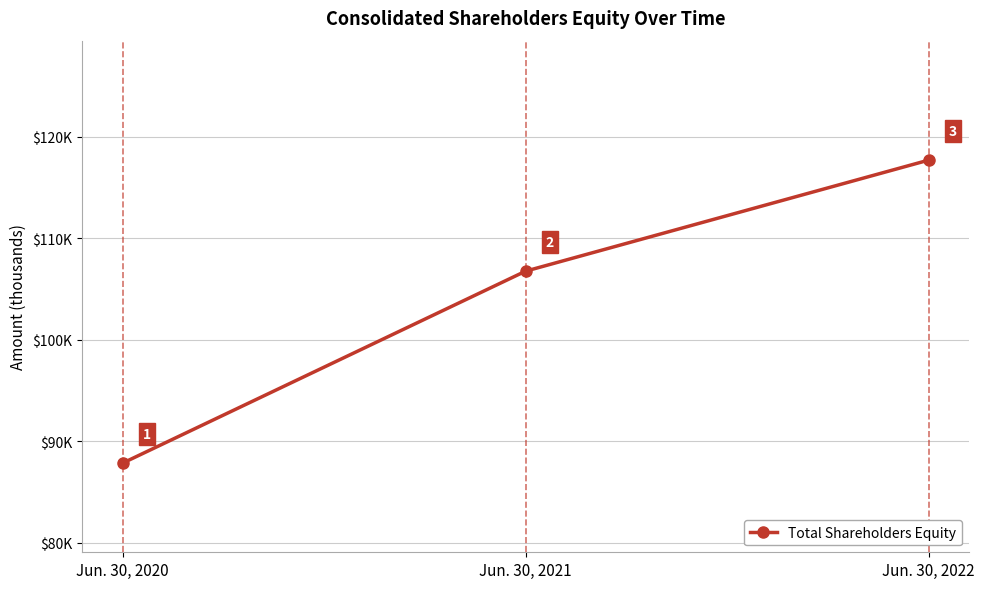

Rank the categories by value from lowest to highest.

Jun. 30, 2020, Jun. 30, 2021, Jun. 30, 2022